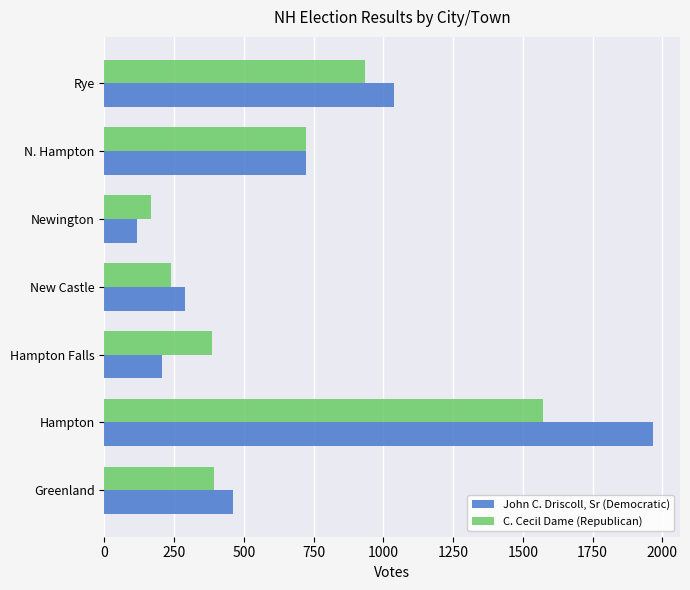

Is it true that C. Cecil Dame (Republican) equals 386 at Hampton Falls?

True